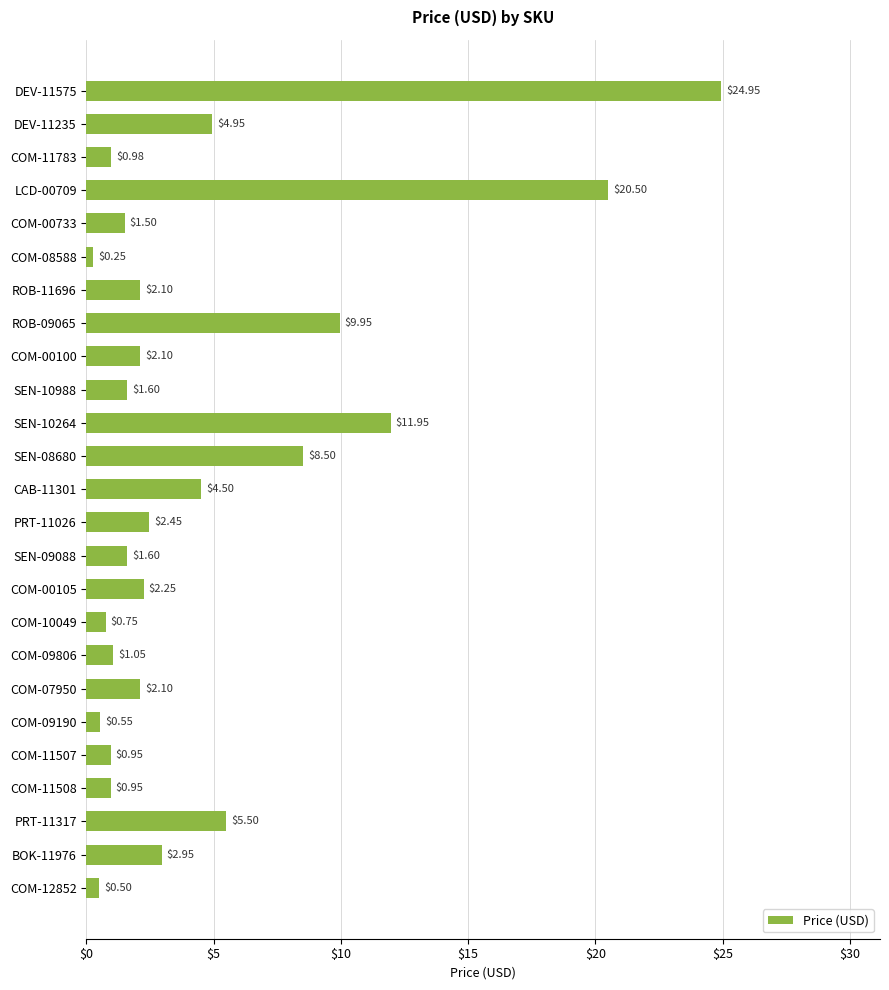

Which has a higher value, COM-00105 or COM-12852?

COM-00105